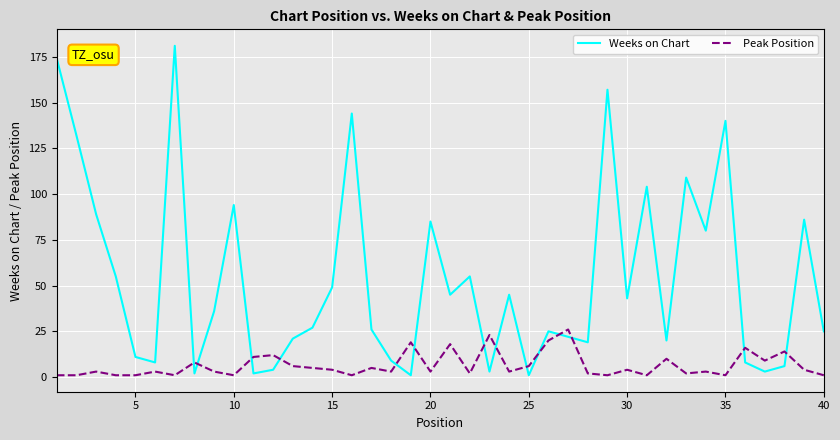

After their last crossing, which series has the higher values: Peak Position or Weeks on Chart?

Weeks on Chart